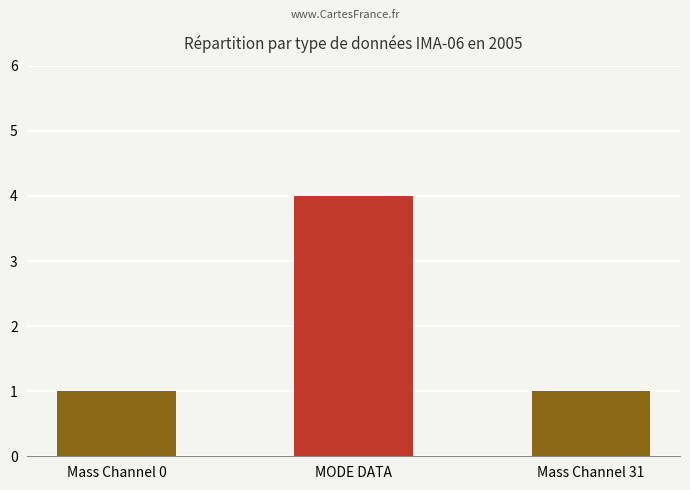

What is the label of the 1st bar from the right?

Mass Channel 31